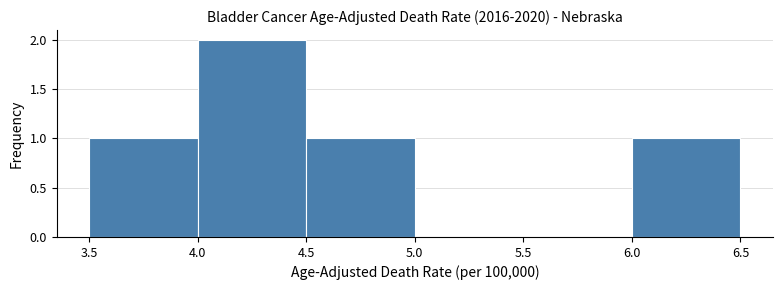

Which range on the x-axis has the tallest bar?

4.0 to 4.5